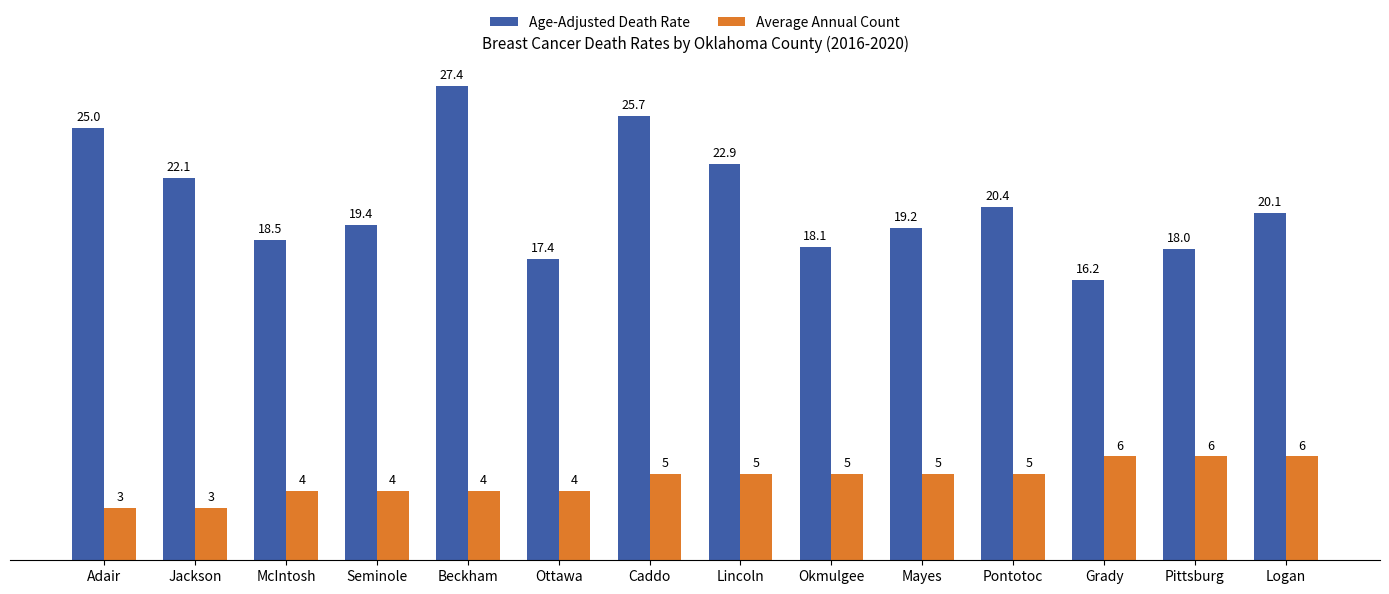

The value of Age-Adjusted Death Rate at Caddo is 25.7. True or false?

True